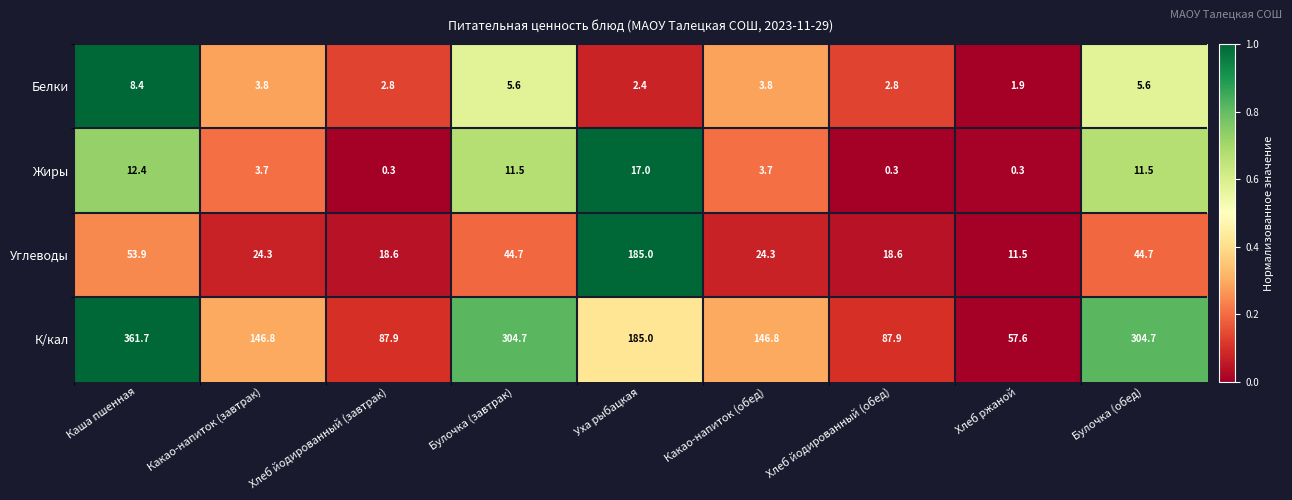

Where is Углеводы nearest to the value 98?

Каша пшенная